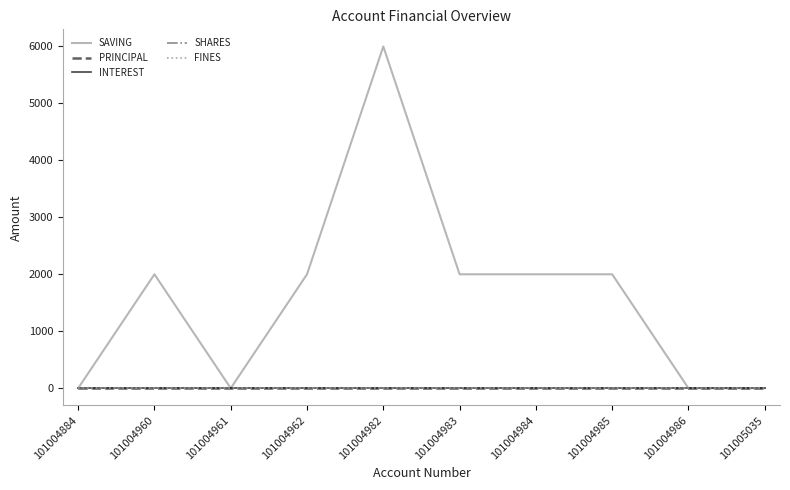

True or false: FINES and SAVING intersect in this chart.

False